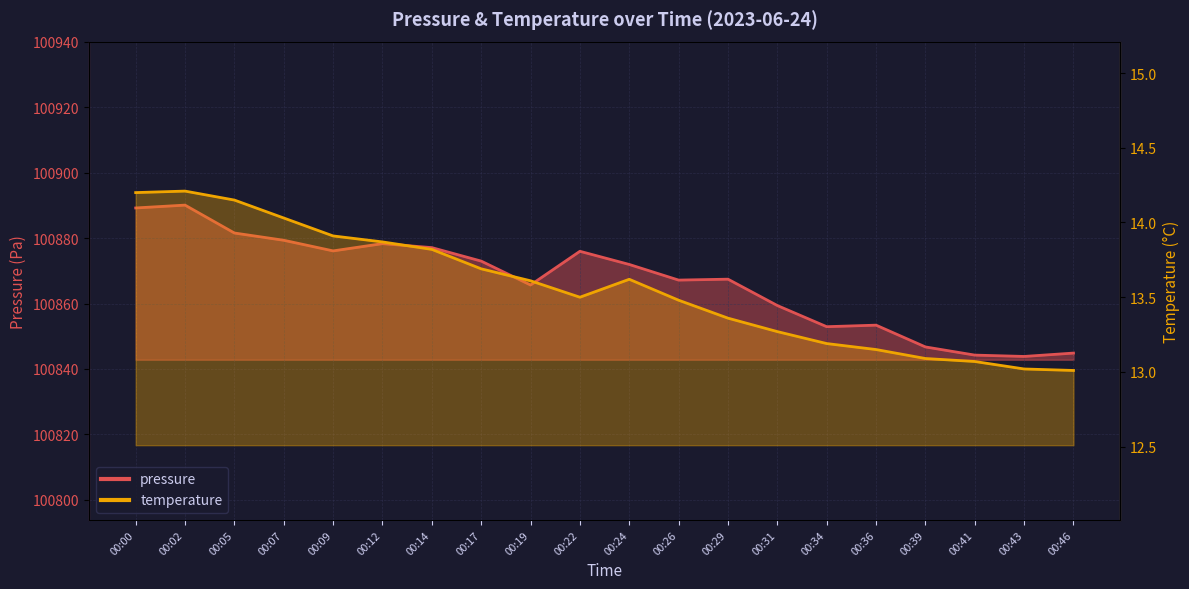

At which category is the sum across all series the highest?

00:02